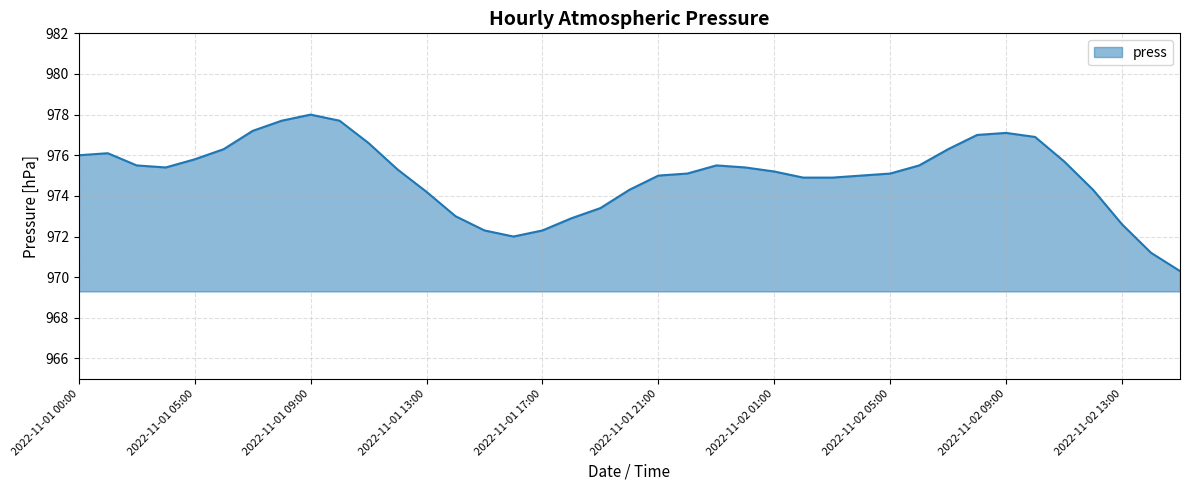

What is the sum of all values?

38025.0